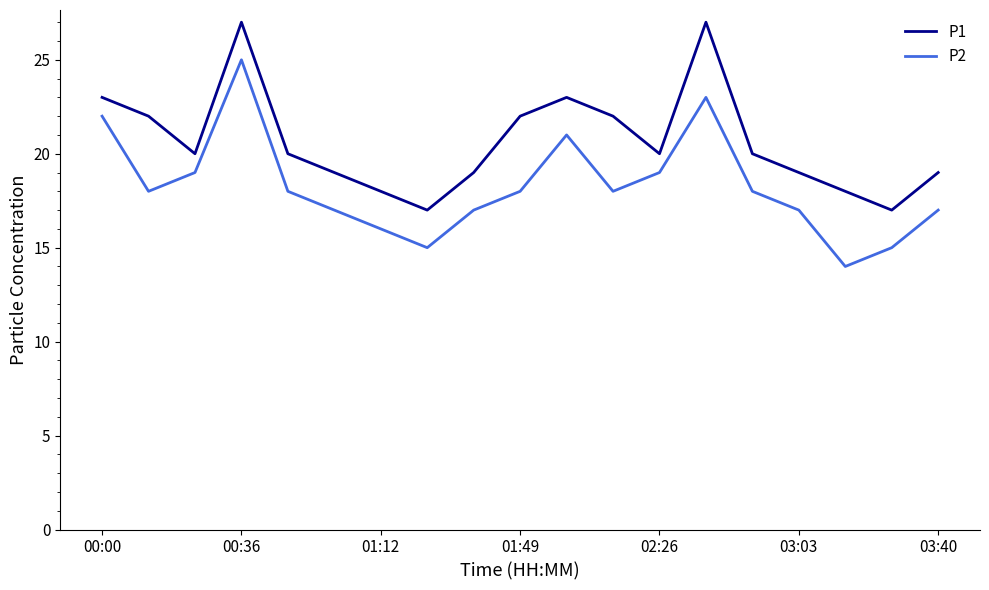

True or false: P2 and P1 intersect in this chart.

False